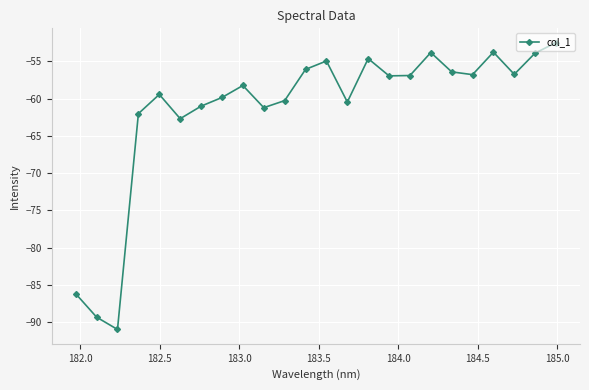

What is the difference between the second highest and second lowest values?

35.6